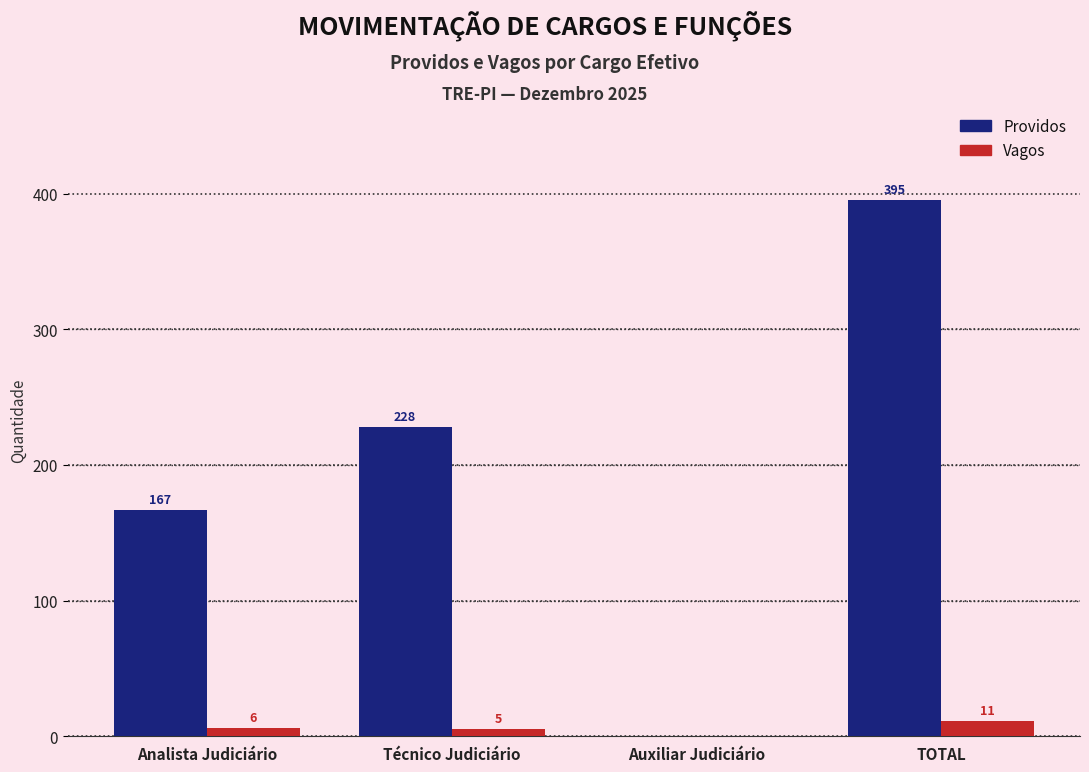

What is the total value across all series at Analista Judiciário?

173